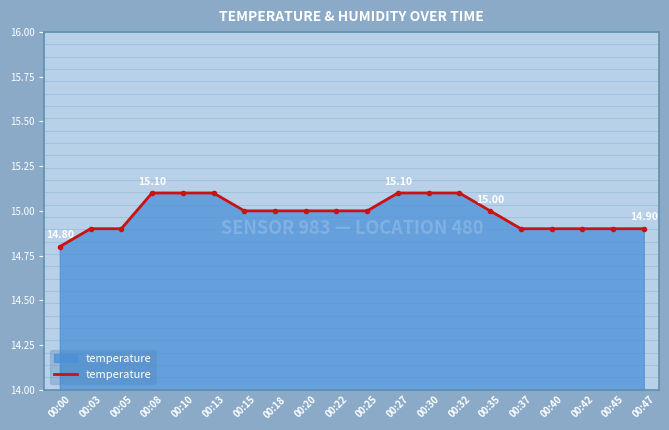

Between 00:47 and 00:18, which is larger?

00:18